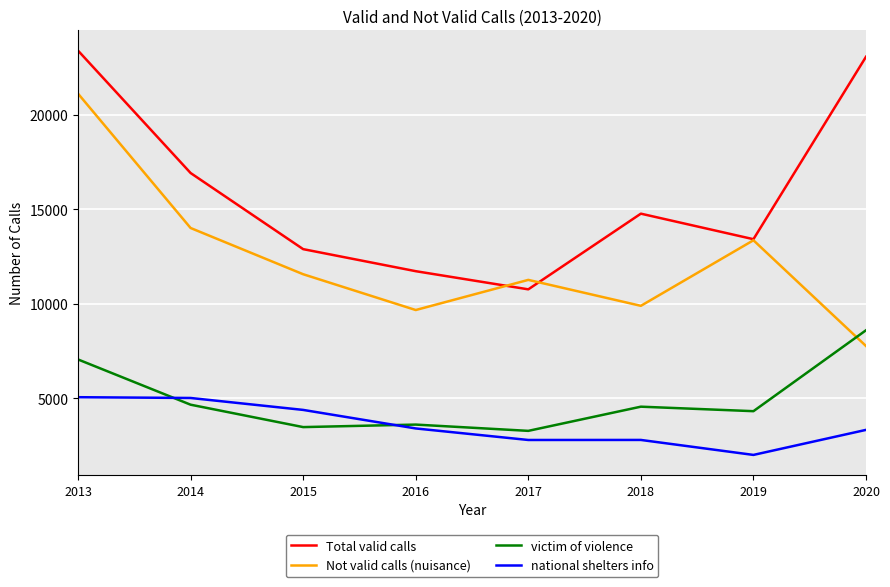

What are all the series names shown in the legend?

Total valid calls, Not valid calls (nuisance), victim of violence, national shelters info